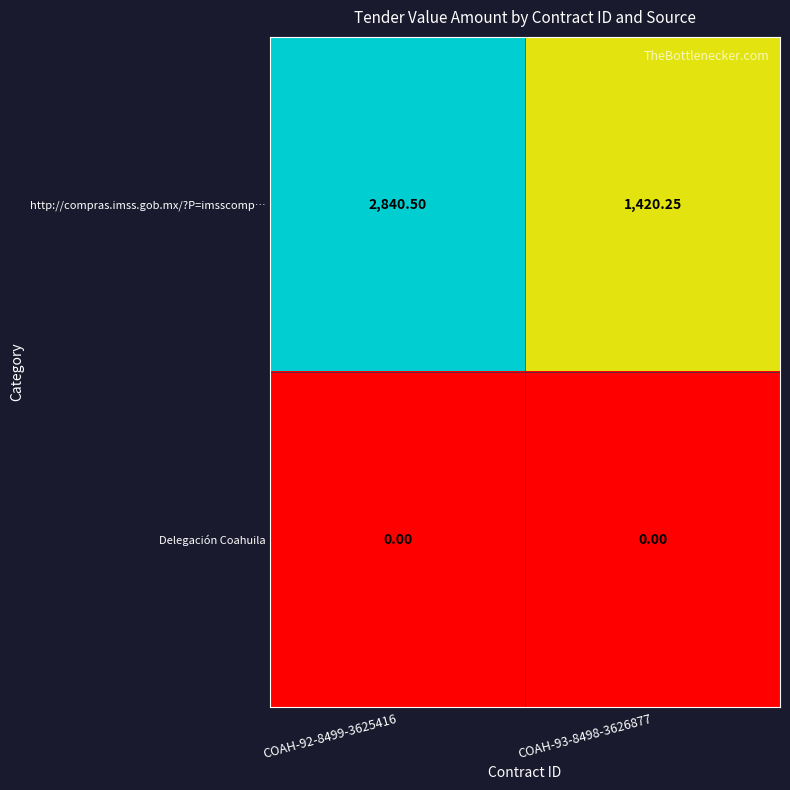

Which series has the widest spread of values?

http://compras.imss.gob.mx/?P=imsscomp…